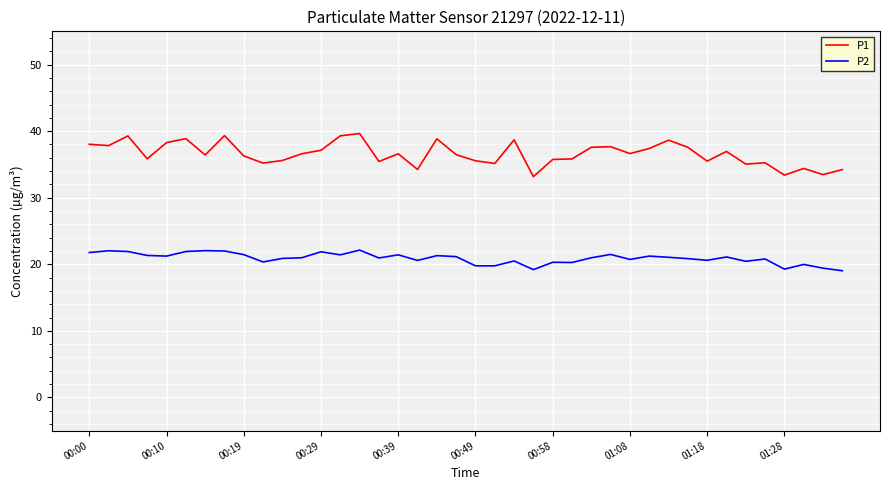

List the series in order of their overall mean, lowest first.

P2, P1